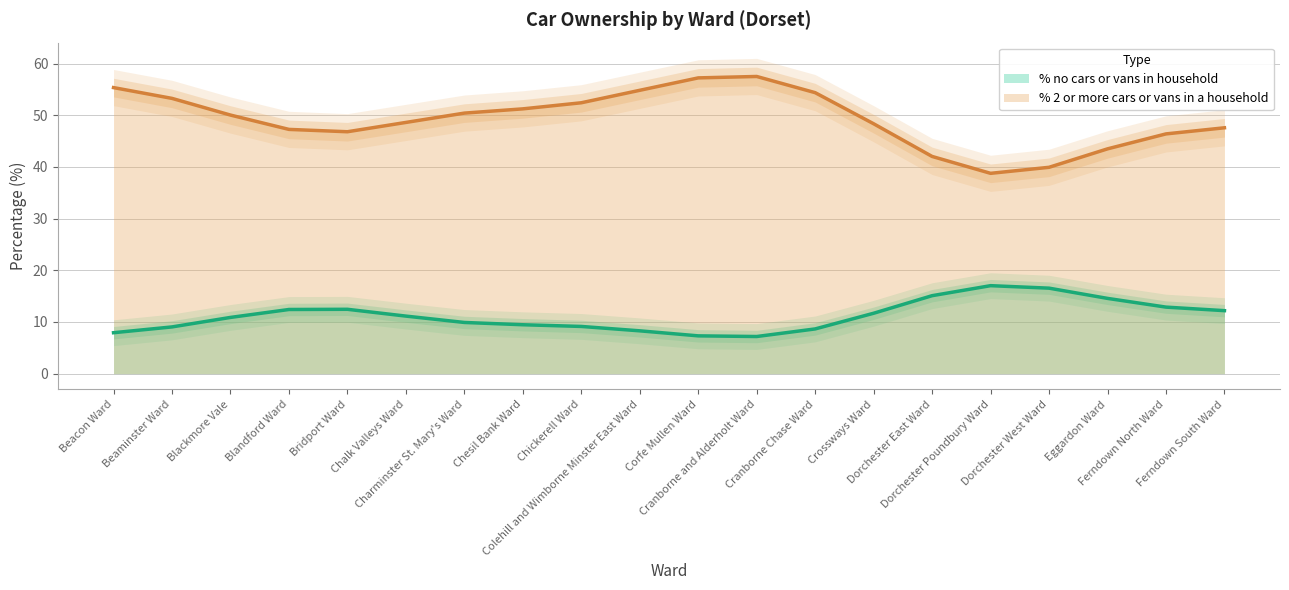

True or false: % 2 or more cars or vans in a household and % no cars or vans in household intersect in this chart.

False